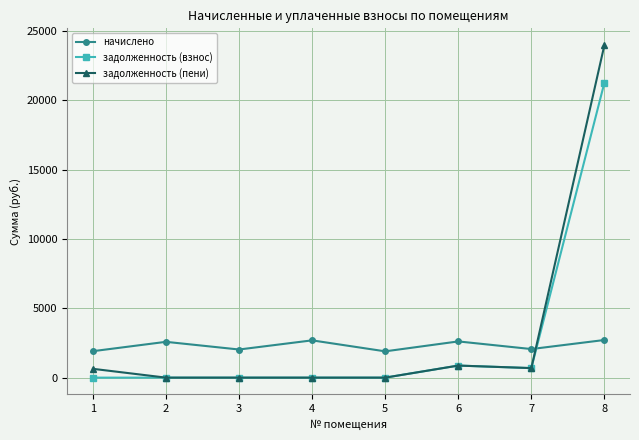

Is it true that начислено equals 4631.2 at 6?

False